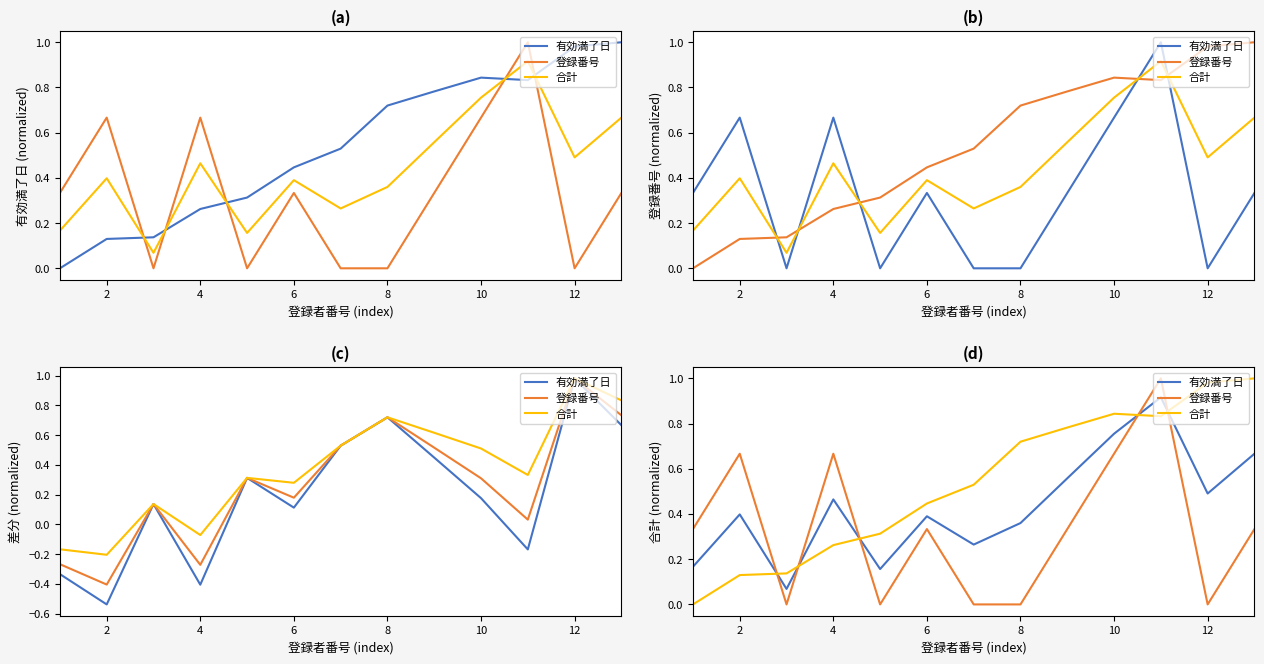

Rank the series at 10 from lowest to highest value.

登録番号, 有効満了日, 合計